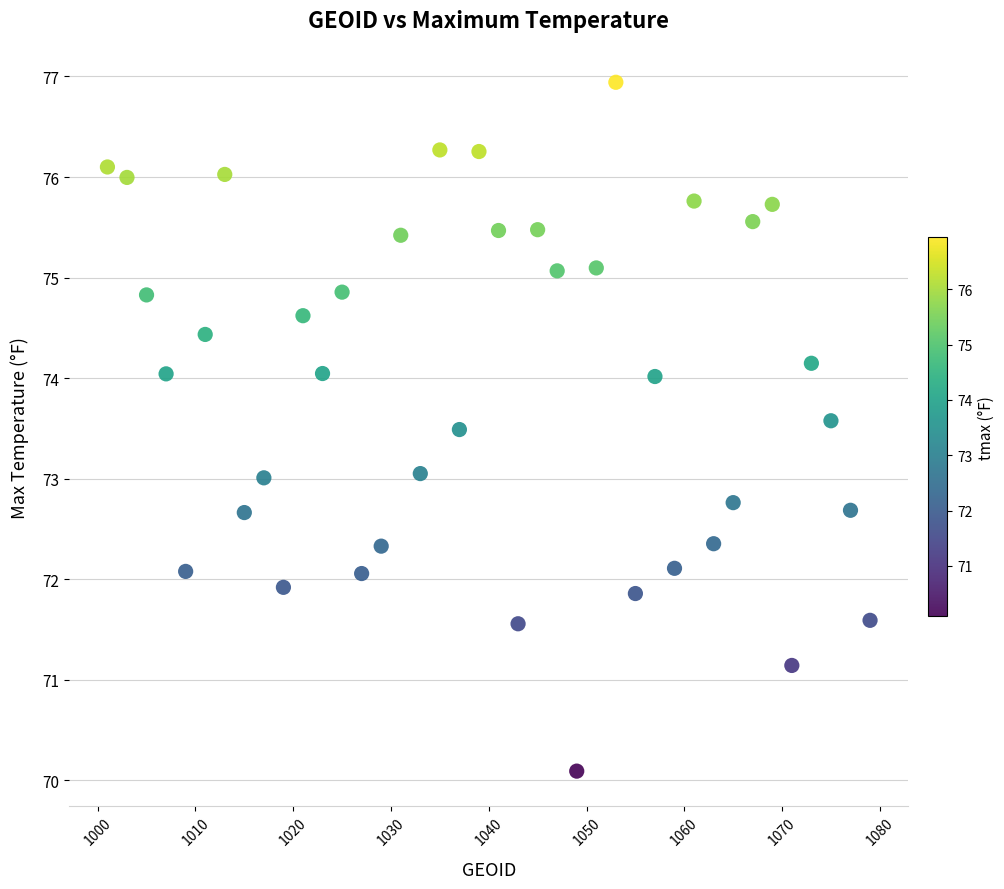

What is the range of X values (max minus min)?

78.0